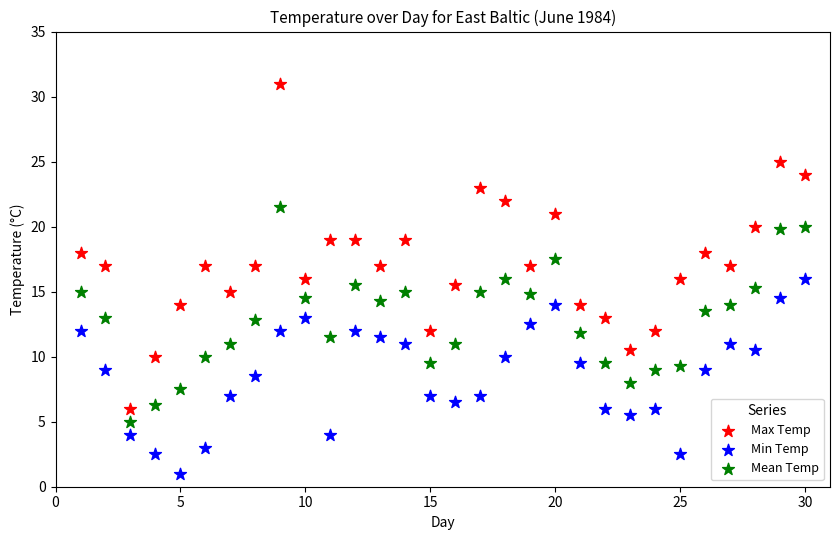

Which series reaches the minimum Y coordinate?

Min Temp